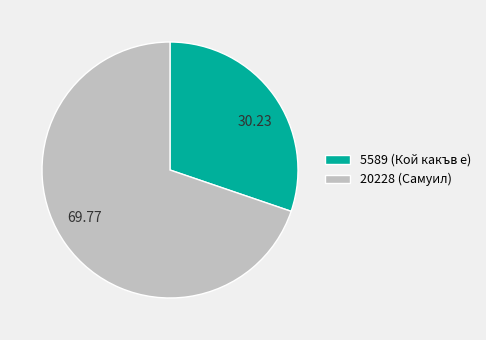

Is there a majority slice in this chart?

Yes